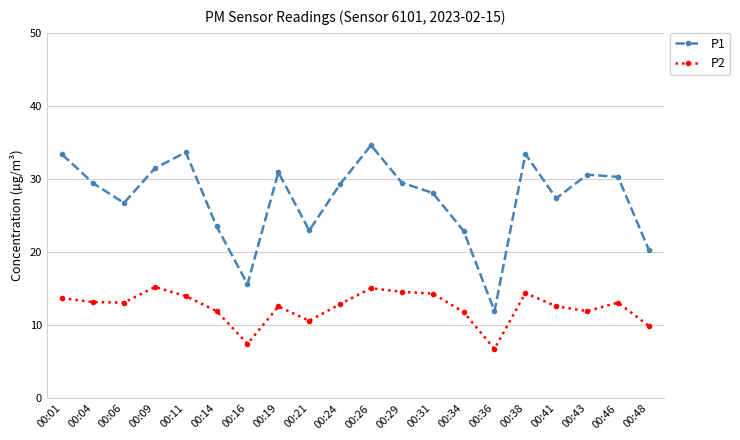

What are all the series names shown in the legend?

P1, P2